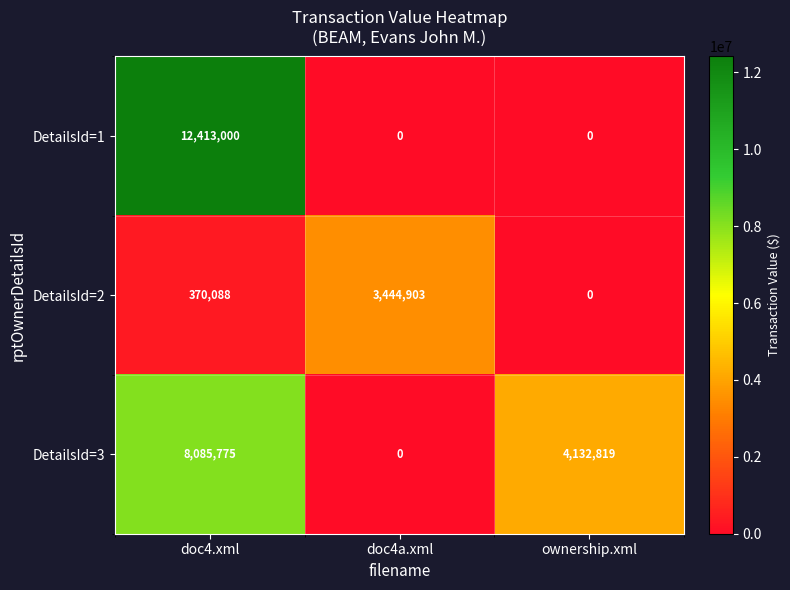

How many DetailsId=2 values are between 0 and 3444903?

3